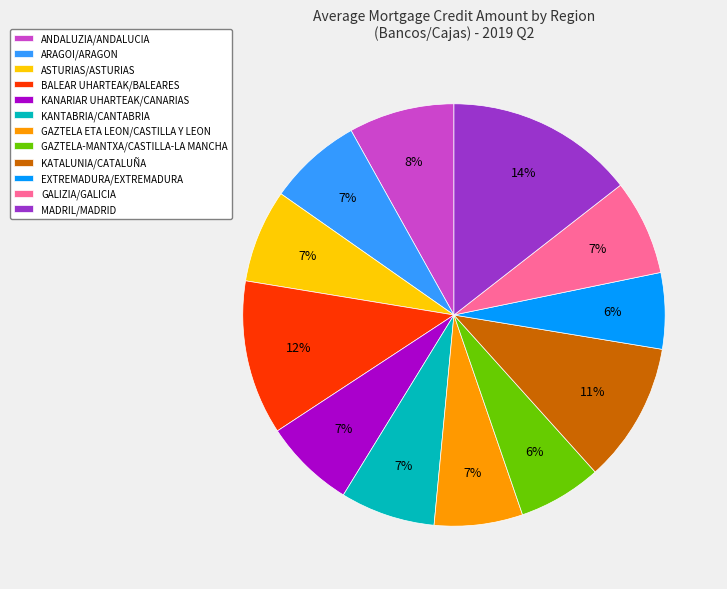

What percentage is the GALIZIA/GALICIA slice, to the nearest percent?

7%